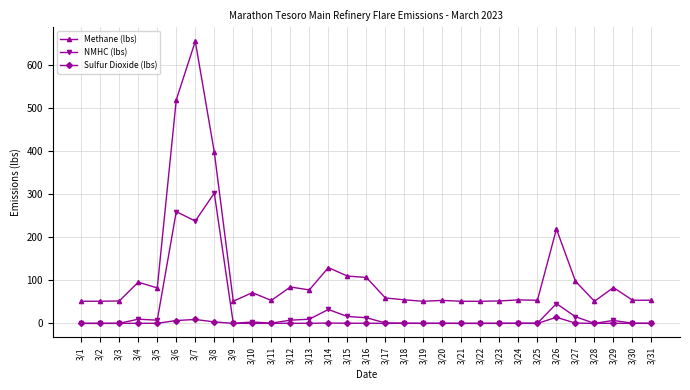

True or false: NMHC (lbs) has more than 0 interior local peaks.

True